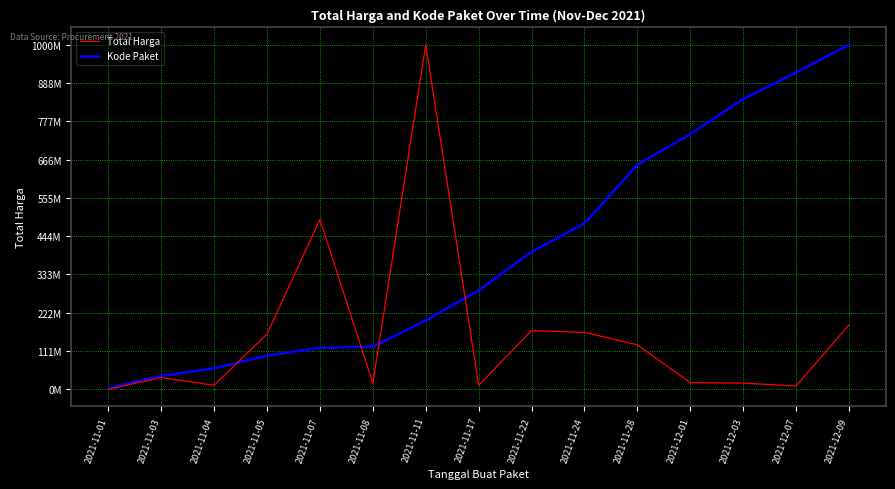

List the labels in order of Kode Paket value, largest first.

2021-12-09, 2021-12-07, 2021-12-03, 2021-12-01, 2021-11-28, 2021-11-24, 2021-11-22, 2021-11-17, 2021-11-11, 2021-11-08, 2021-11-07, 2021-11-05, 2021-11-04, 2021-11-03, 2021-11-01